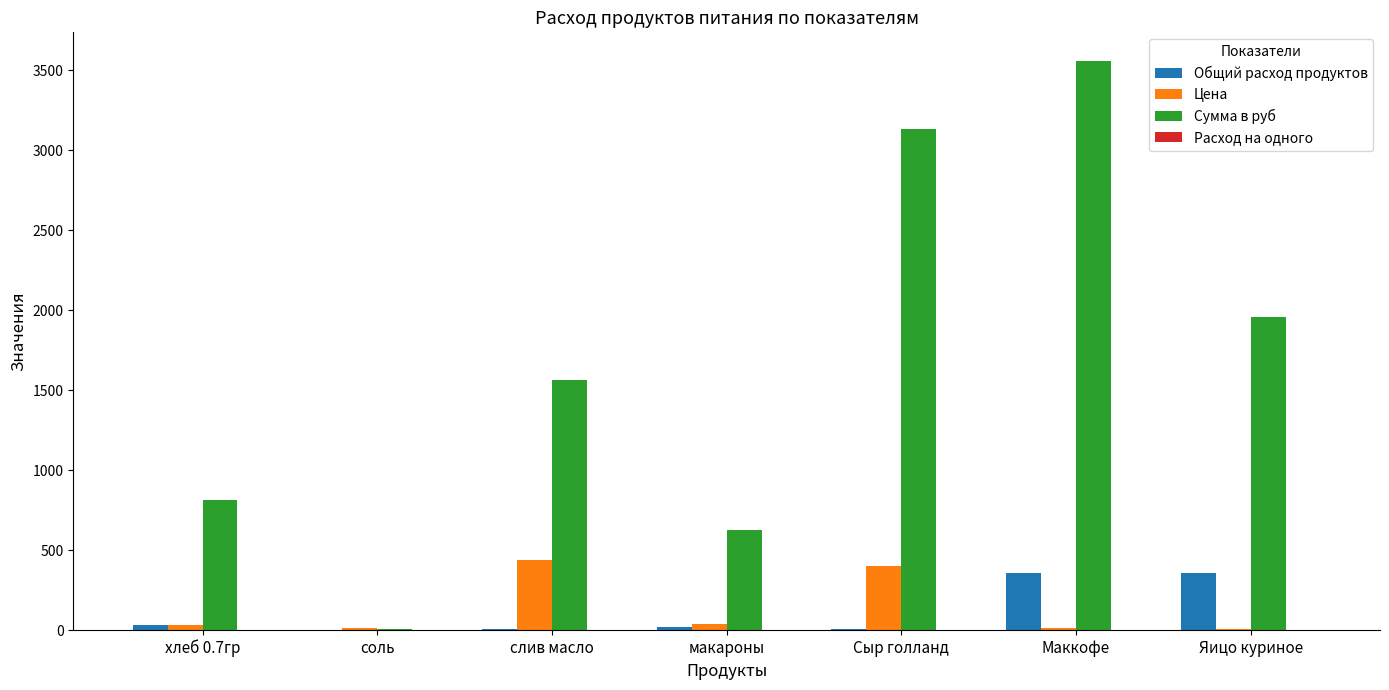

Which series has the largest total across all categories?

Сумма в руб